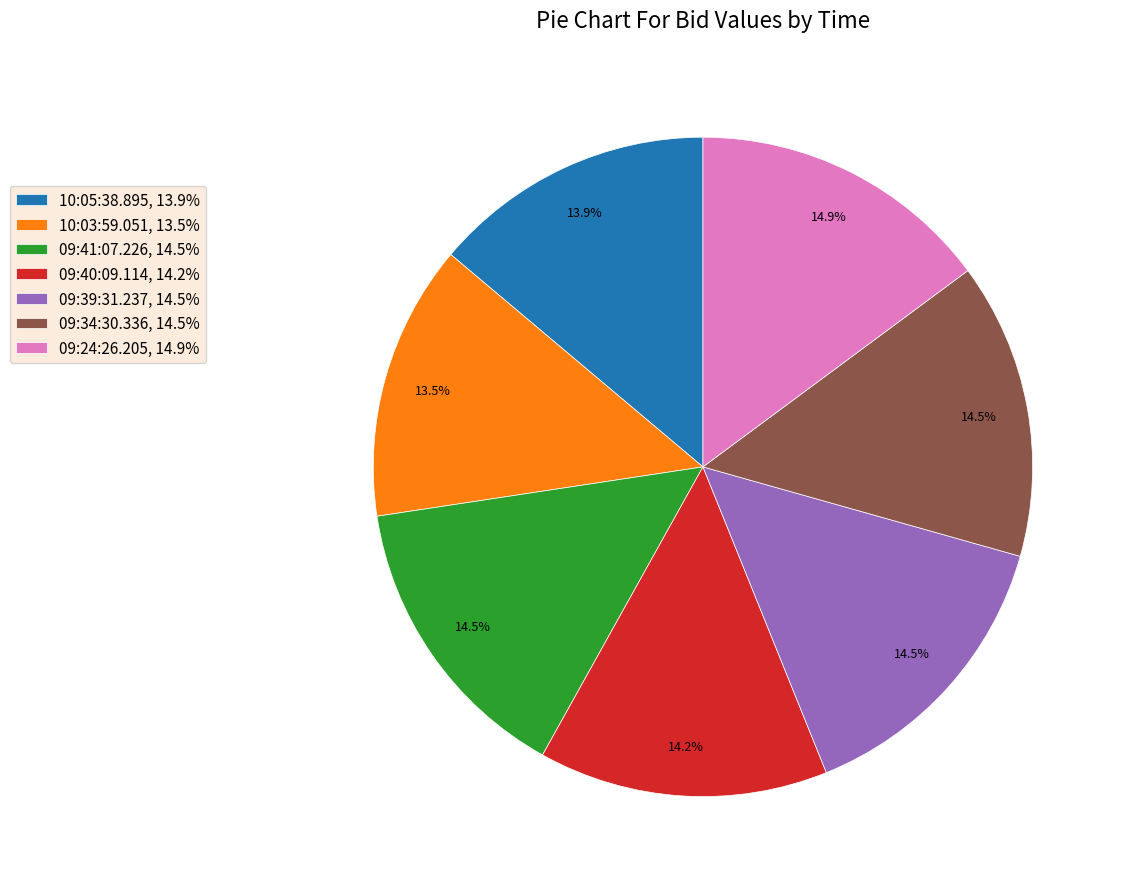

To the nearest percent, what is the difference between the largest and smallest slice percentages?

1%